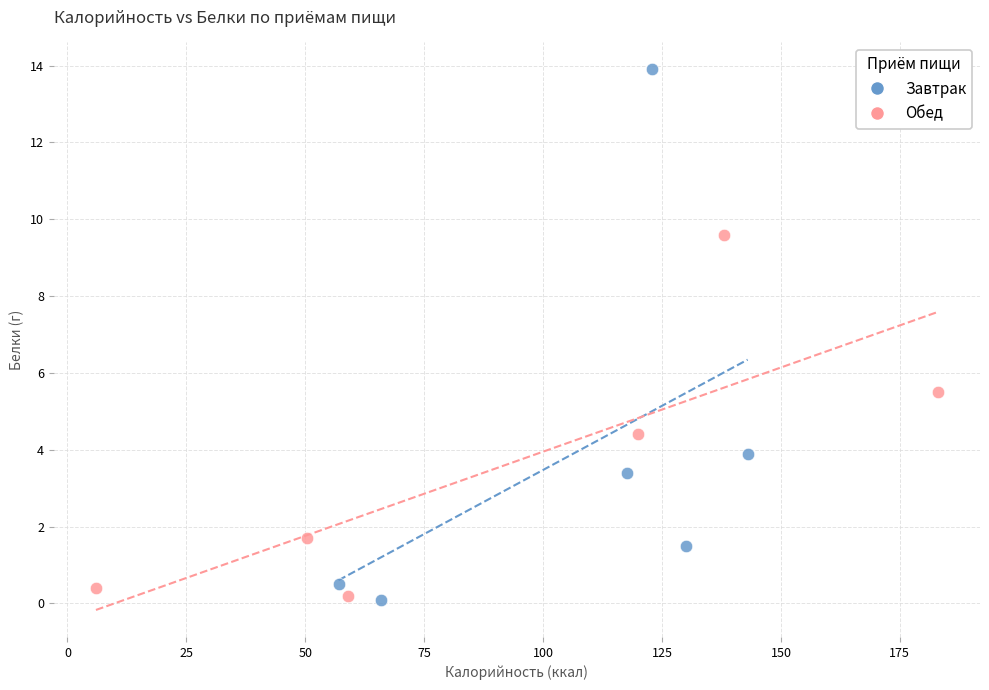

Which series reaches the maximum Y coordinate?

Завтрак